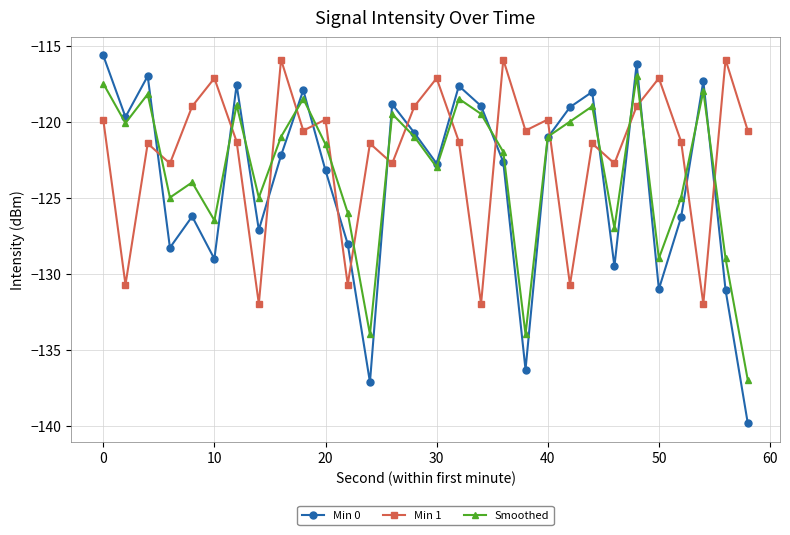

What are all the series names shown in the legend?

Min 0, Min 1, Smoothed